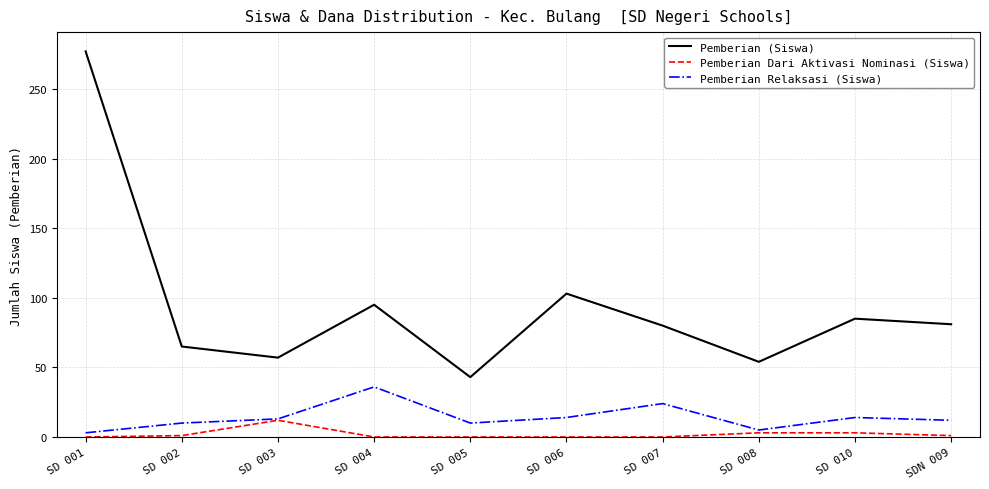

Between SD 005 and SD 010, which series saw the biggest shift?

Pemberian (Siswa)